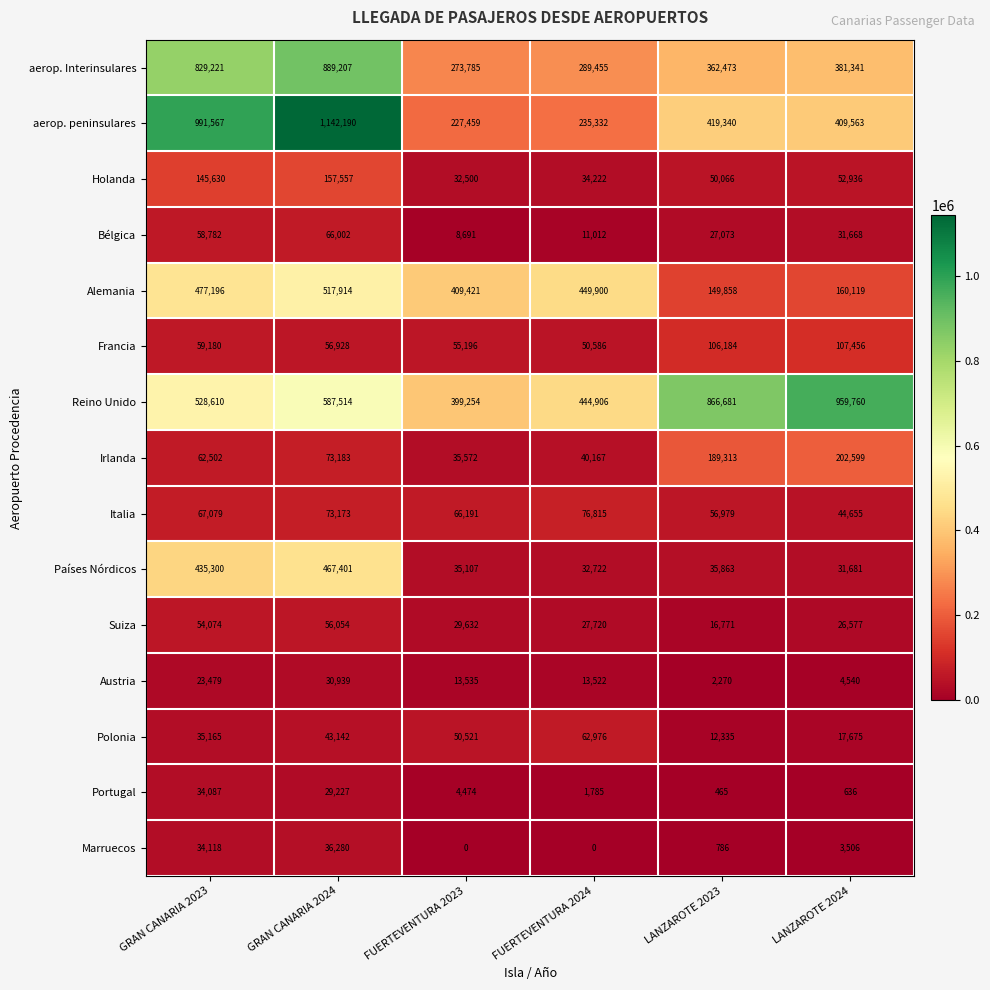

List the series in order of their peak value, highest first.

aerop. peninsulares, Reino Unido, aerop. Interinsulares, Alemania, Países Nórdicos, Irlanda, Holanda, Francia, Italia, Bélgica, Polonia, Suiza, Marruecos, Portugal, Austria